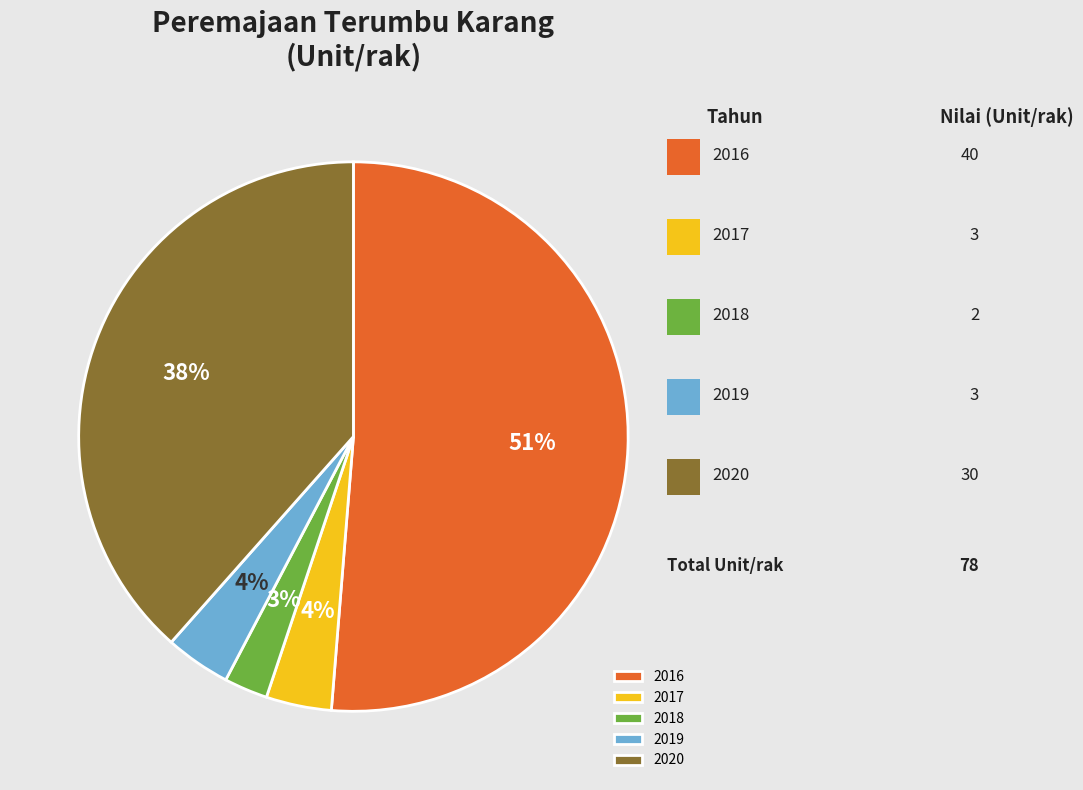

What is the smallest slice in the pie chart?

2018